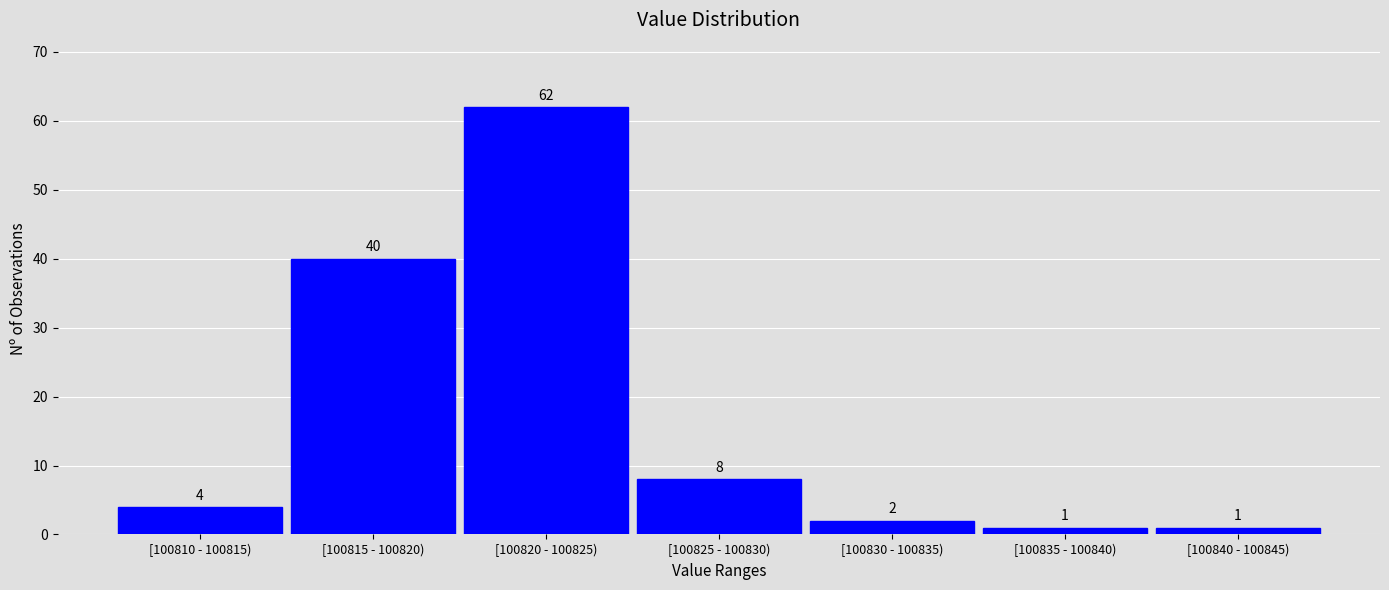

Reading right to left, list all the values displayed in this chart.

[100840 - 100845)=1	[100835 - 100840)=1	[100830 - 100835)=2	[100825 - 100830)=8	[100820 - 100825)=62	[100815 - 100820)=40	[100810 - 100815)=4